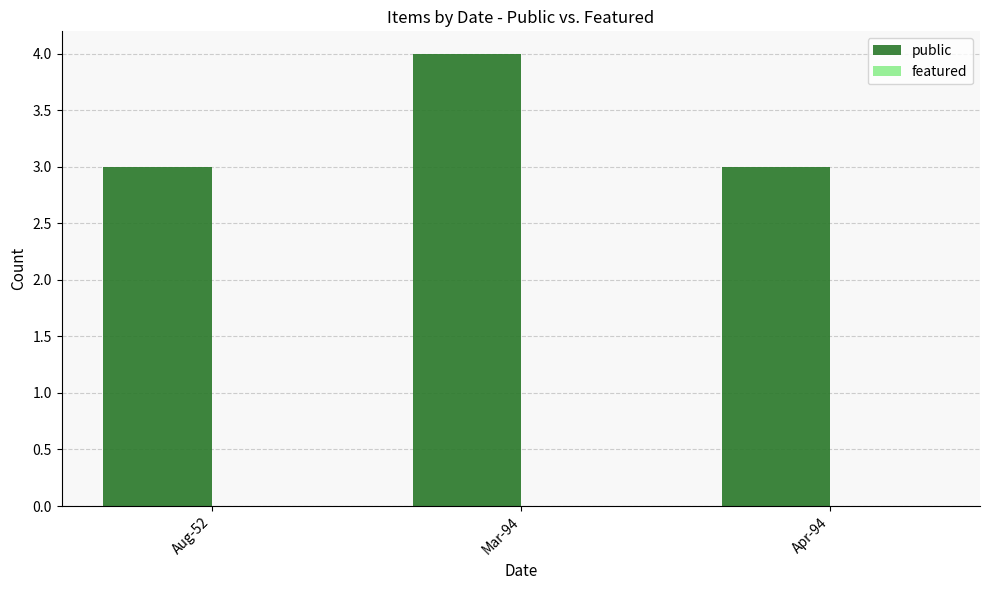

Which has a higher value, Apr-94 or Mar-94?

Mar-94